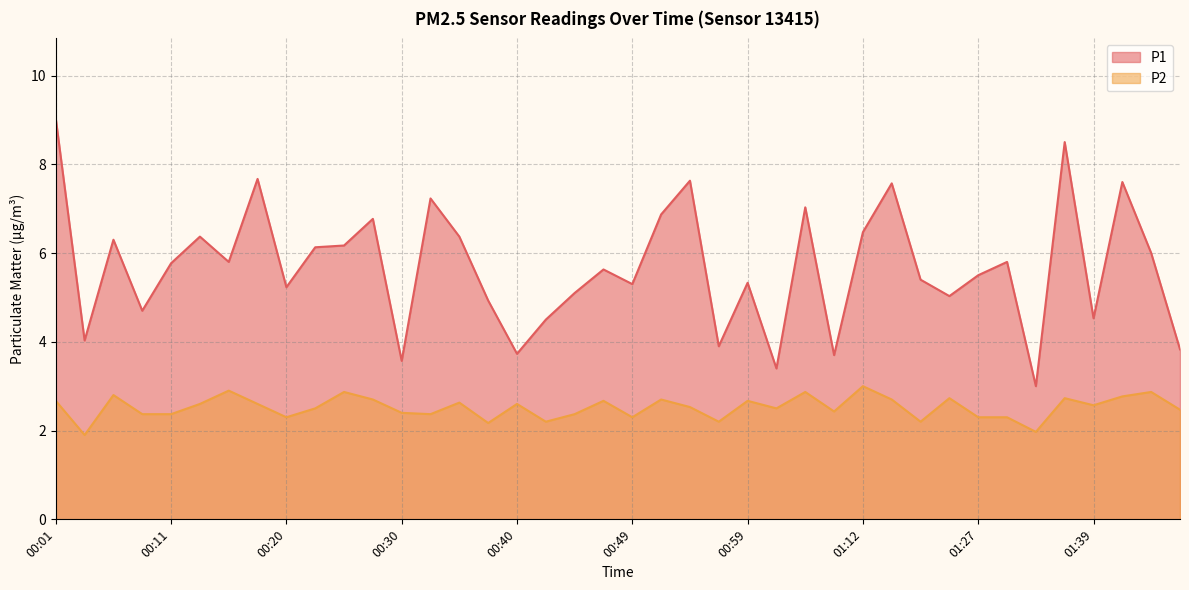

Does the chart have visible grid lines?

Yes